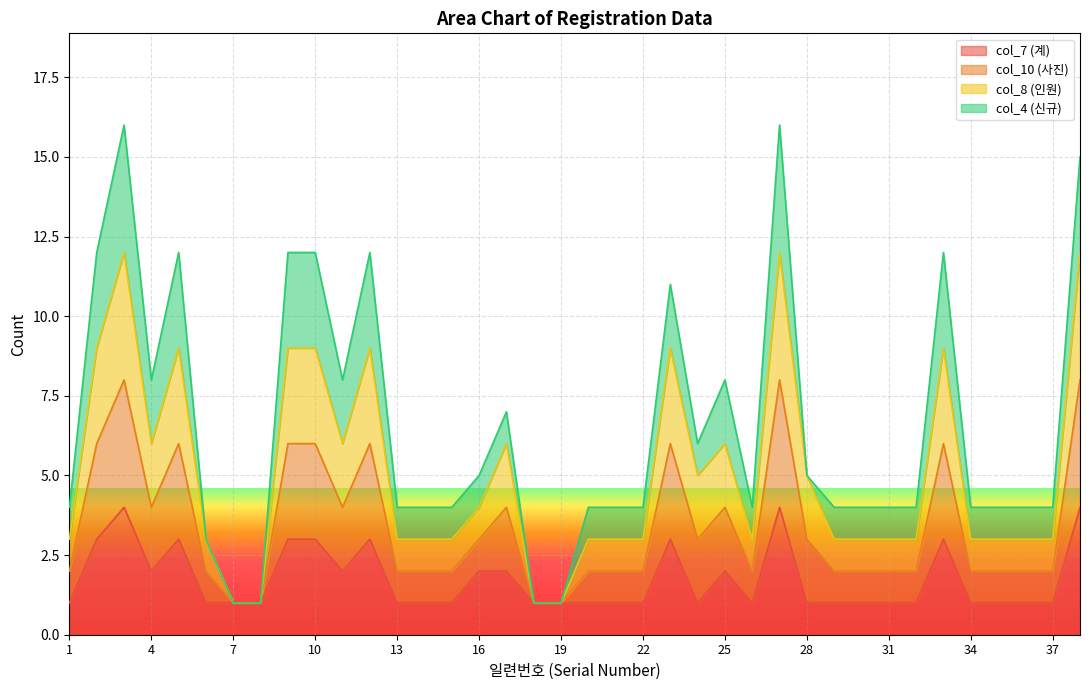

Rank the categories by col_10 (사진) value from highest to lowest.

3, 27, 38, 2, 5, 9, 10, 12, 23, 33, 4, 11, 17, 25, 24, 28, 16, 1, 6, 13, 14, 15, 20, 21, 22, 26, 29, 30, 31, 32, 34, 35, 36, 37, 7, 8, 18, 19